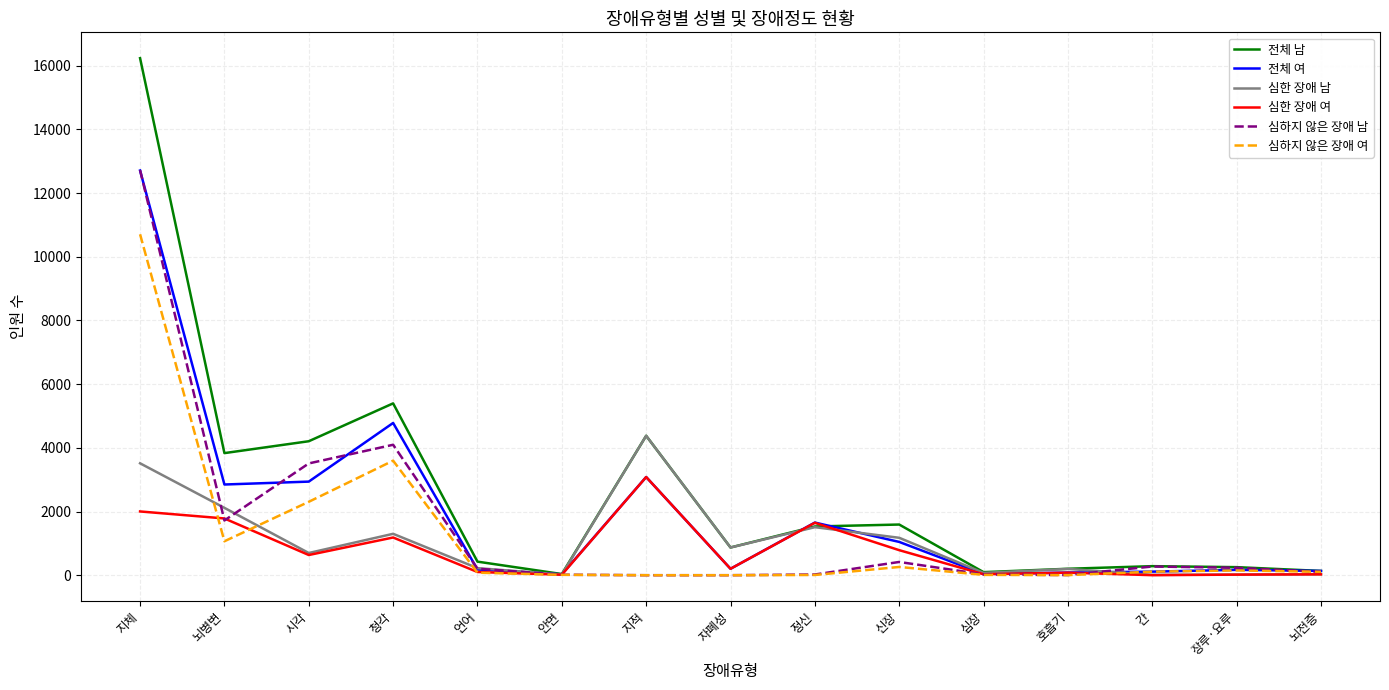

What is the lowest value of the 전체 남 series?

36